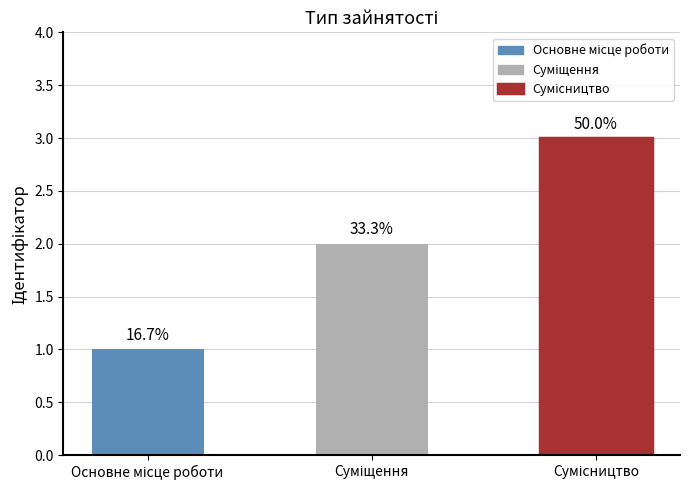

Does the chart contain any negative values?

No